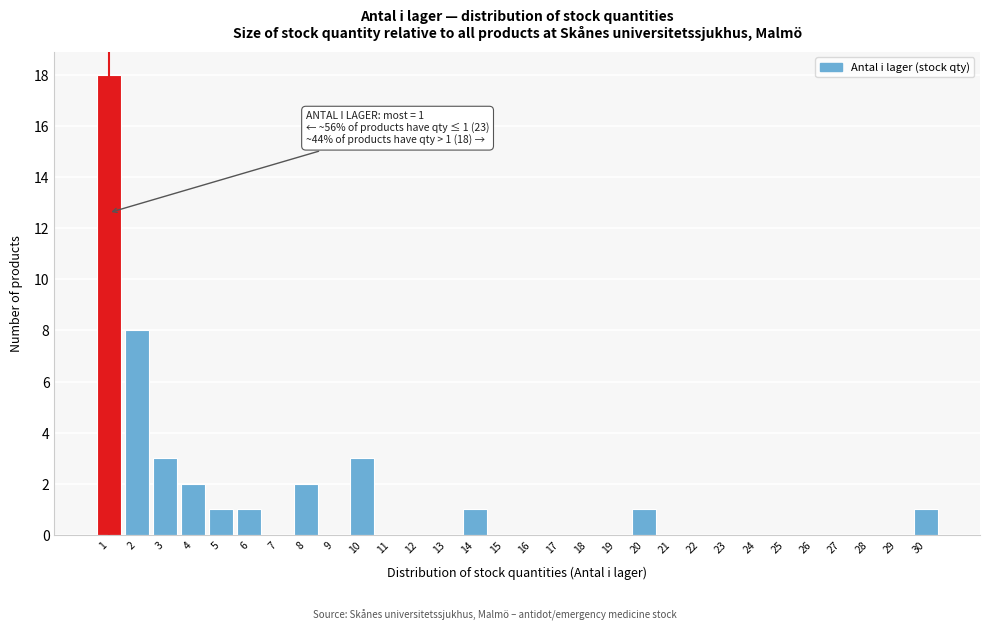

Reading left to right, what are all the values shown in this chart?

1=18	2=8	3=3	4=2	5=1	6=1	7=0	8=2	9=0	10=3	11=0	12=0	13=0	14=1	15=0	16=0	17=0	18=0	19=0	20=1	21=0	22=0	23=0	24=0	25=0	26=0	27=0	28=0	29=0	30=1